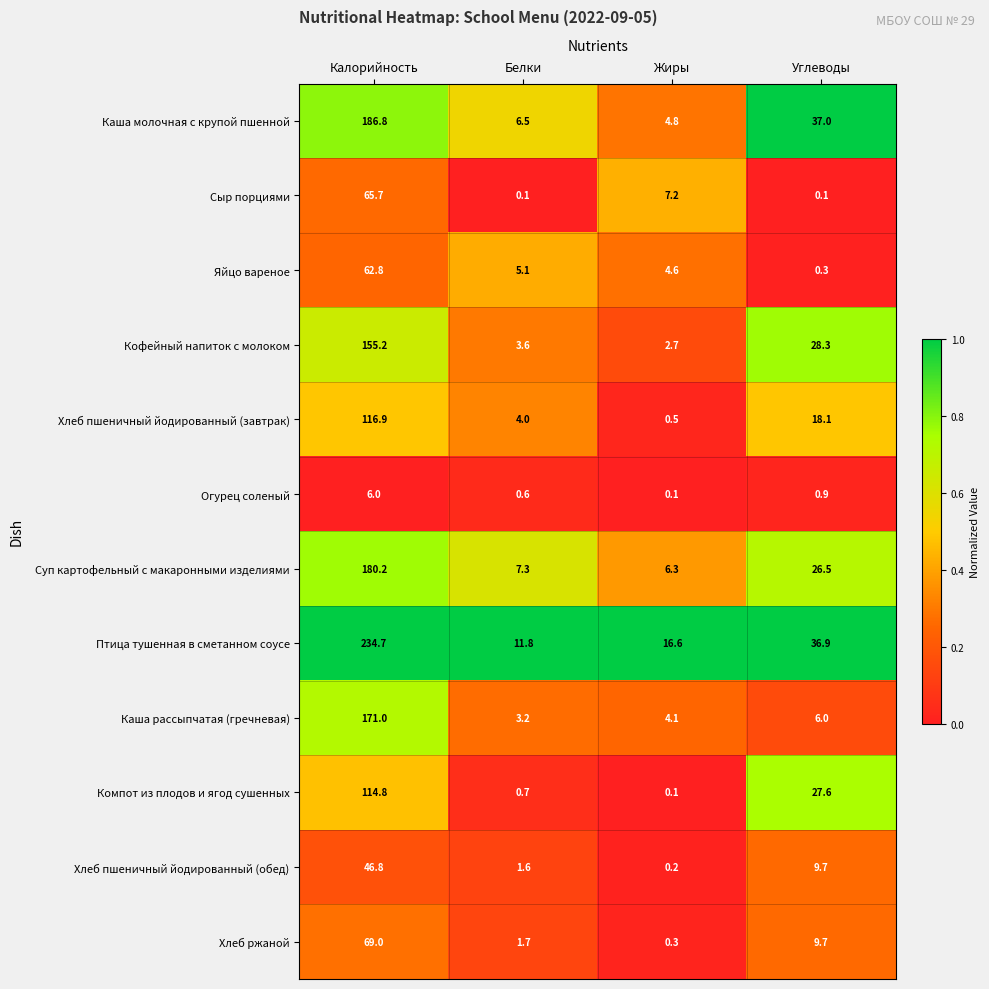

Which series has the largest range (max minus min)?

Птица тушенная в сметанном соусе